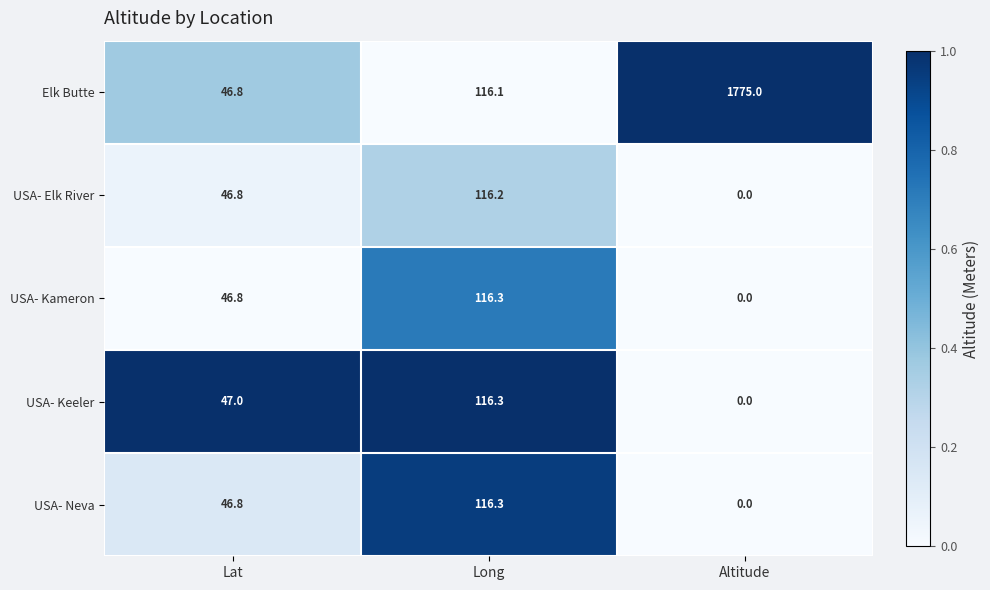

How many values in USA- Neva are above zero?

2